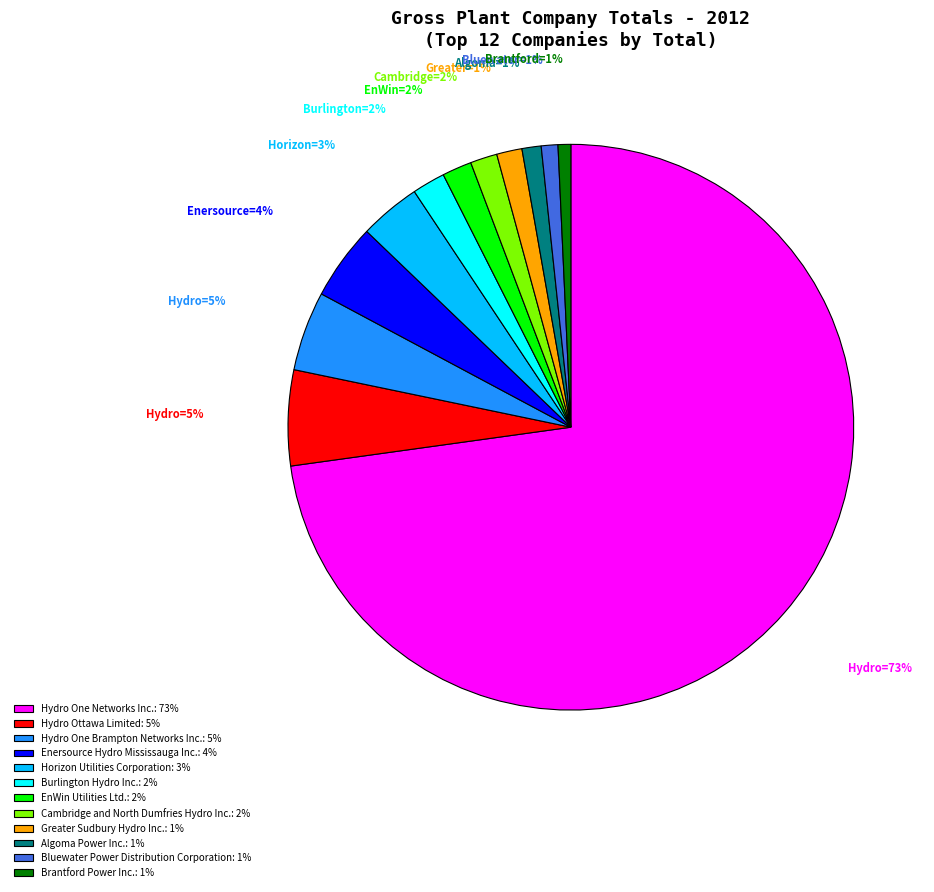

To the nearest percent, what is the combined percentage of Greater Sudbury Hydro Inc. and Hydro One Brampton Networks Inc.?

6%